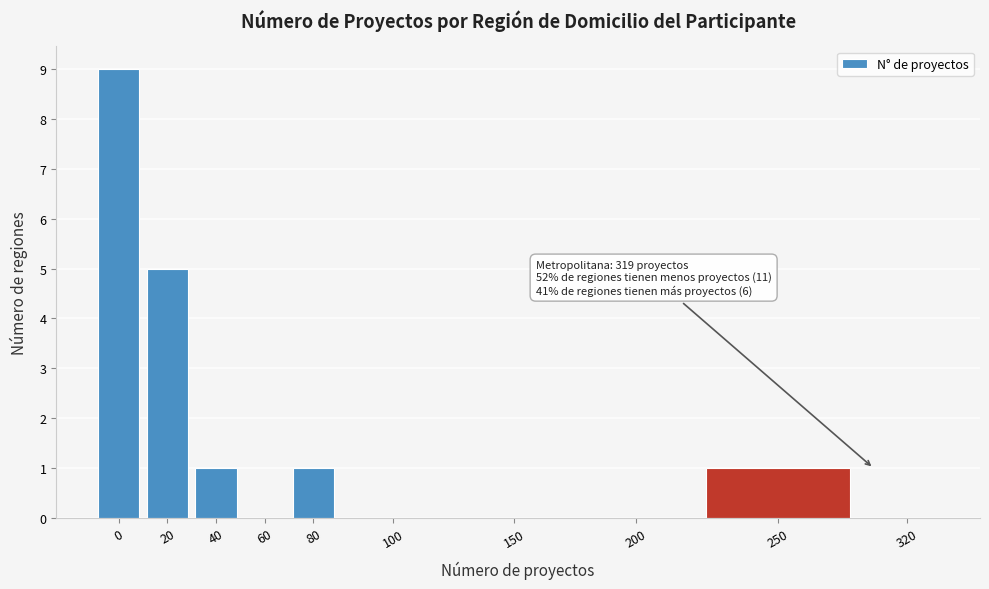

Reading left to right, transcribe all the data shown in this chart.

0=9	20=5	40=1	60=0	80=1	100=0	150=0	200=0	250=1	320=0